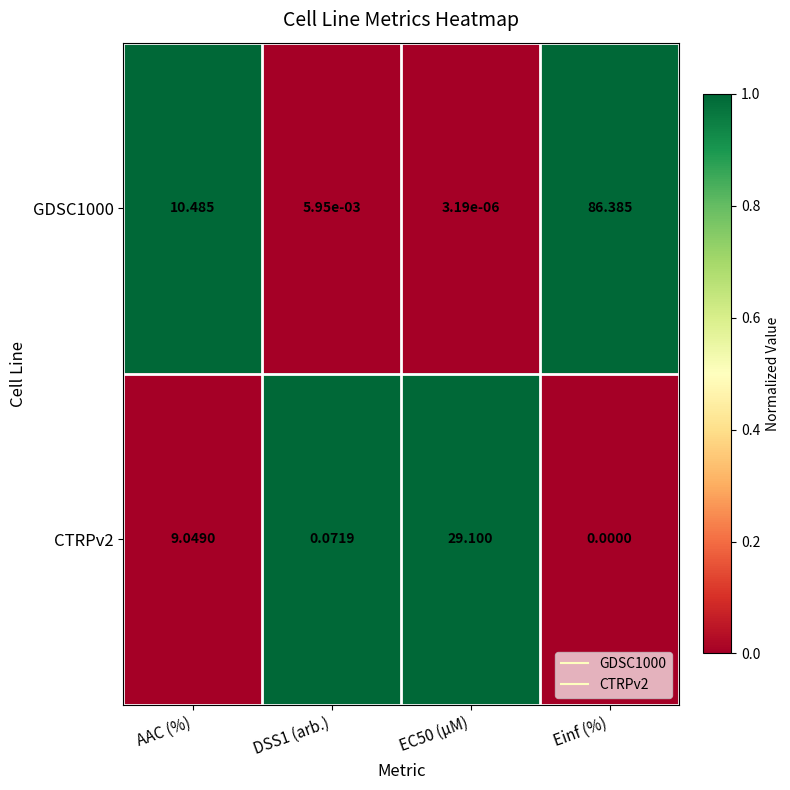

At how many categories does at least one series exceed 0?

4